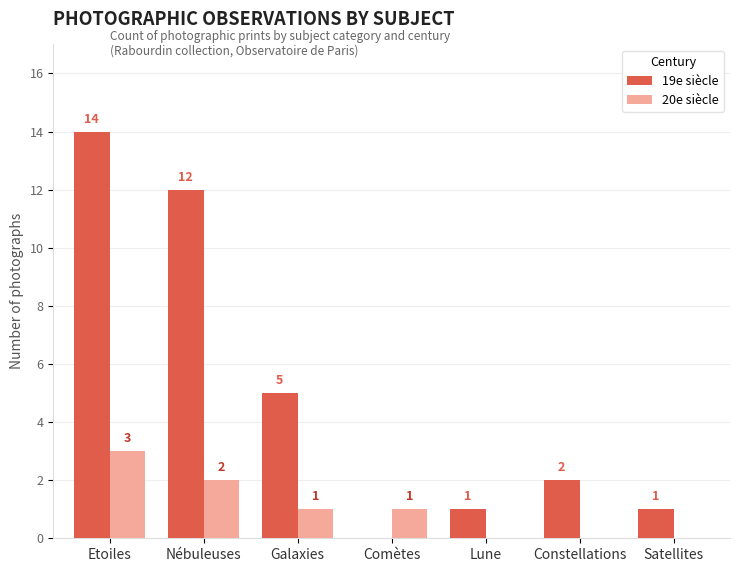

What are all the series names shown in the legend?

19e siècle, 20e siècle